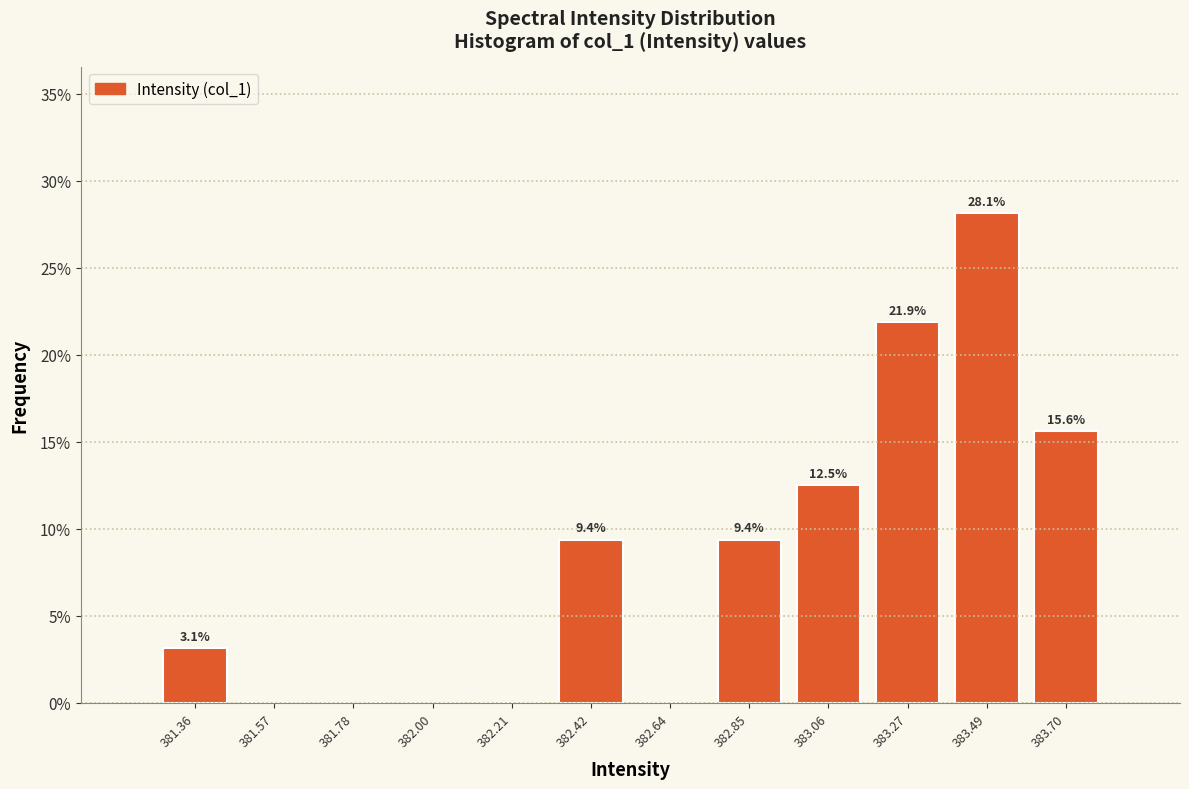

Which range on the x-axis has the tallest bar?

383.40 to 383.60